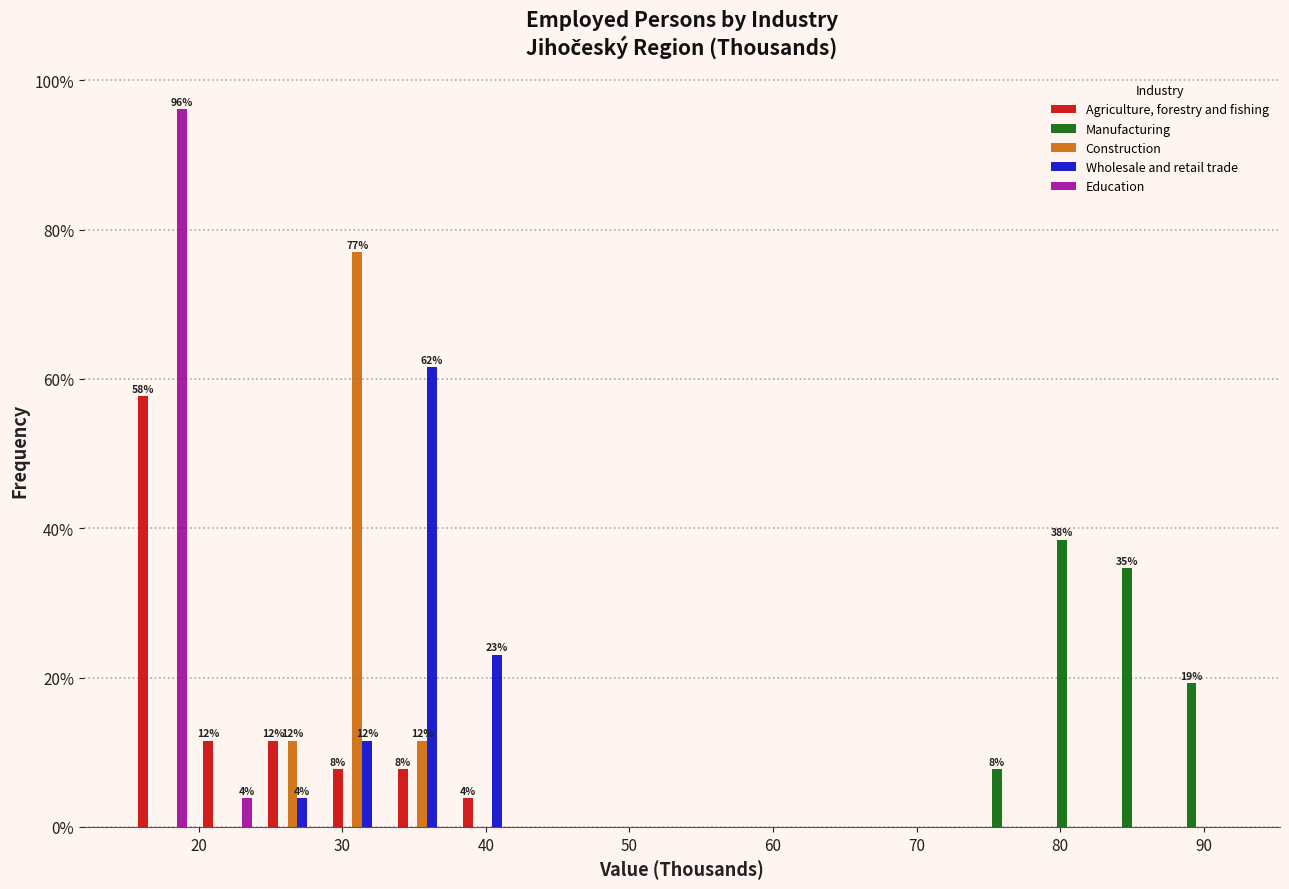

In the Education series, which range on the x-axis has the tallest bar?

15 to 20